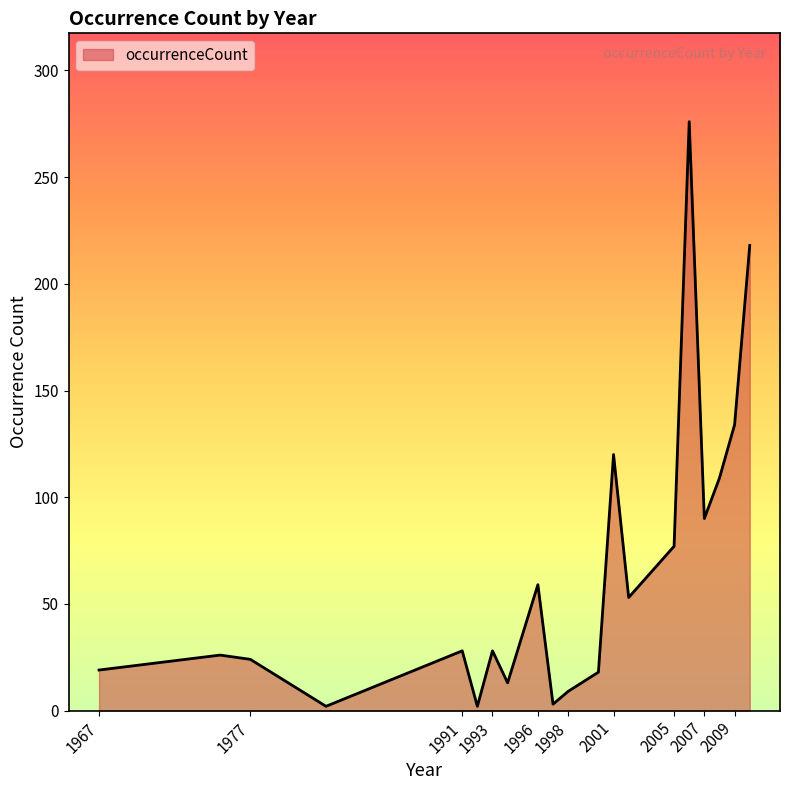

What is the difference between the maximum and minimum values?

274